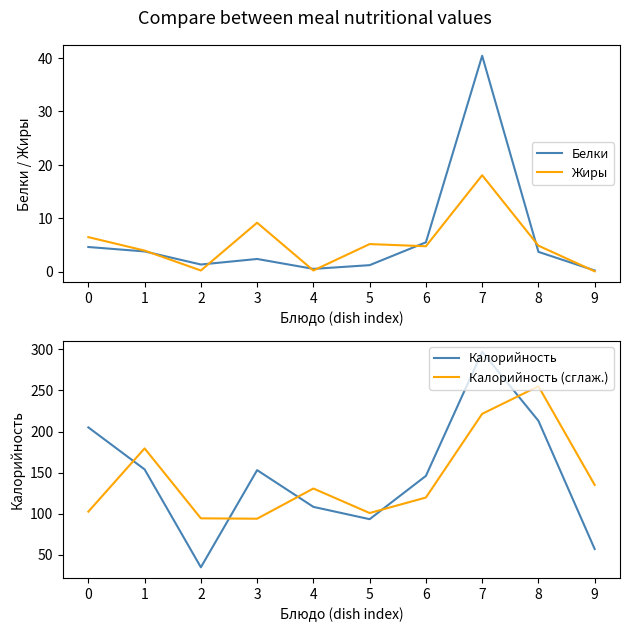

What is the sum of the Калорийность values at 4 and 9?

165.3